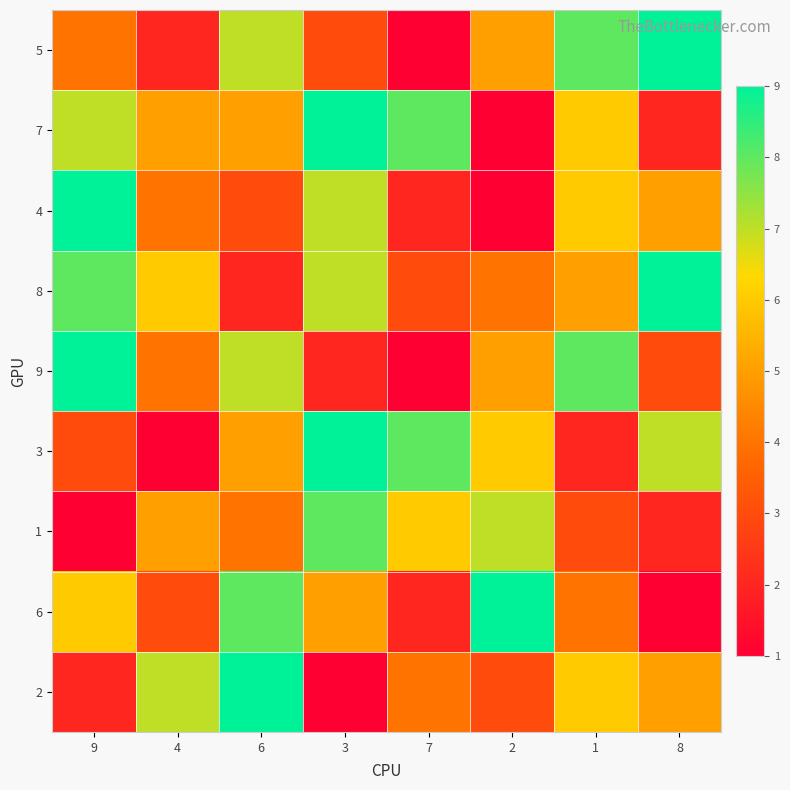

Reading left to right, transcribe all the data shown in this chart.

5: 9=4	4=2	6=7	3=3	7=1	2=5	1=8	8=9
7: 9=7	4=5	6=5	3=9	7=8	2=1	1=6	8=2
4: 9=9	4=4	6=3	3=7	7=2	2=1	1=6	8=5
8: 9=8	4=6	6=2	3=7	7=3	2=4	1=5	8=9
9: 9=9	4=4	6=7	3=2	7=1	2=5	1=8	8=3
3: 9=3	4=1	6=5	3=9	7=8	2=6	1=2	8=7
1: 9=1	4=5	6=4	3=8	7=6	2=7	1=3	8=2
6: 9=6	4=3	6=8	3=5	7=2	2=9	1=4	8=1
2: 9=2	4=7	6=9	3=1	7=4	2=3	1=6	8=5